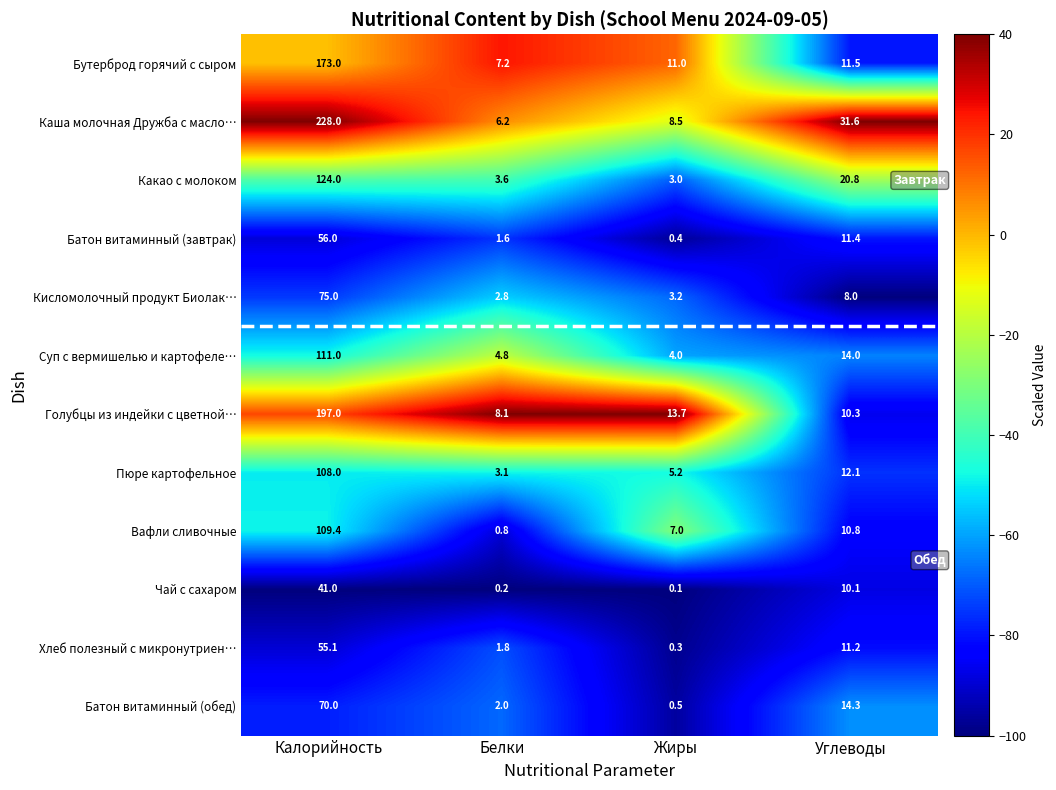

What is the sum of all Батон витаминный (завтрак) values?

69.4